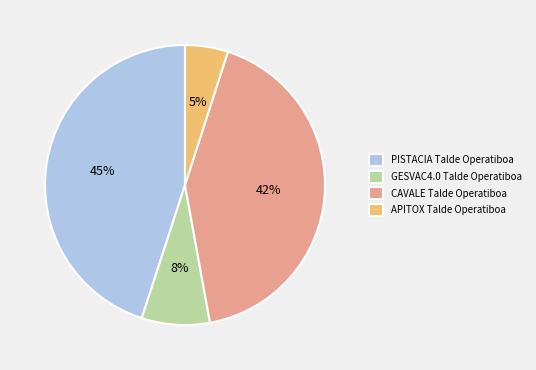

What is the largest slice in the pie chart?

PISTACIA Talde Operatiboa